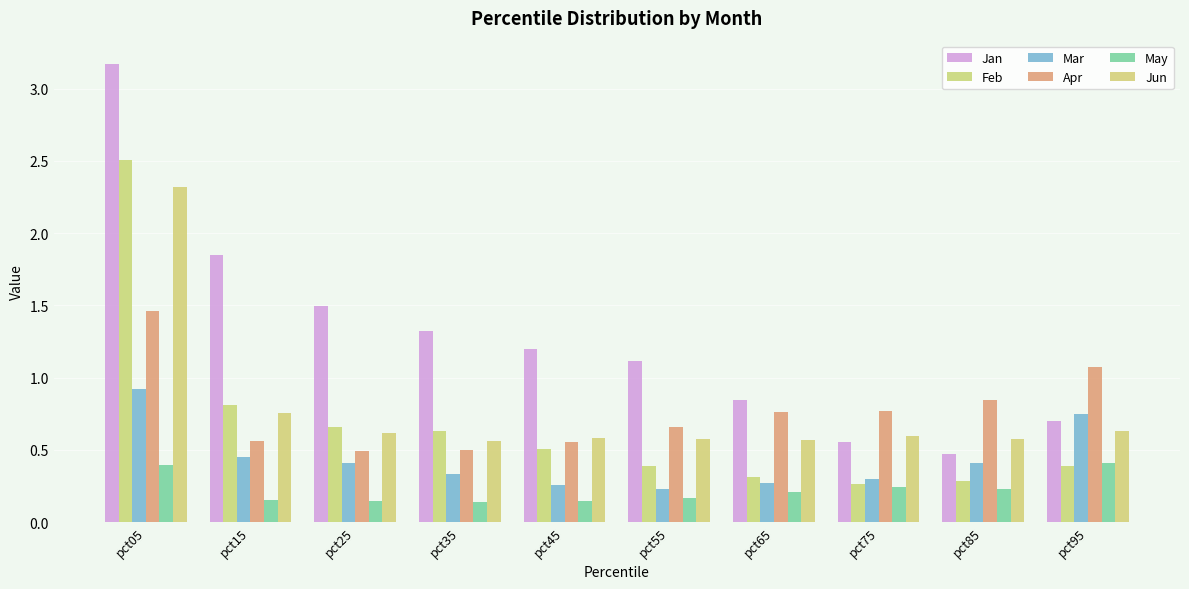

Reading left to right, transcribe all the data shown in this chart.

Jan: pct05=3.2	pct15=1.8	pct25=1.5	pct35=1.3	pct45=1.2	pct55=1.1	pct65=0.8	pct75=0.6	pct85=0.5	pct95=0.7
Feb: pct05=2.5	pct15=0.8	pct25=0.7	pct35=0.6	pct45=0.5	pct55=0.4	pct65=0.3	pct75=0.3	pct85=0.3	pct95=0.4
Mar: pct05=0.9	pct15=0.4	pct25=0.4	pct35=0.3	pct45=0.3	pct55=0.2	pct65=0.3	pct75=0.3	pct85=0.4	pct95=0.7
Apr: pct05=1.5	pct15=0.6	pct25=0.5	pct35=0.5	pct45=0.6	pct55=0.7	pct65=0.8	pct75=0.8	pct85=0.8	pct95=1.1
May: pct05=0.4	pct15=0.2	pct25=0.1	pct35=0.1	pct45=0.1	pct55=0.2	pct65=0.2	pct75=0.2	pct85=0.2	pct95=0.4
Jun: pct05=2.3	pct15=0.8	pct25=0.6	pct35=0.6	pct45=0.6	pct55=0.6	pct65=0.6	pct75=0.6	pct85=0.6	pct95=0.6